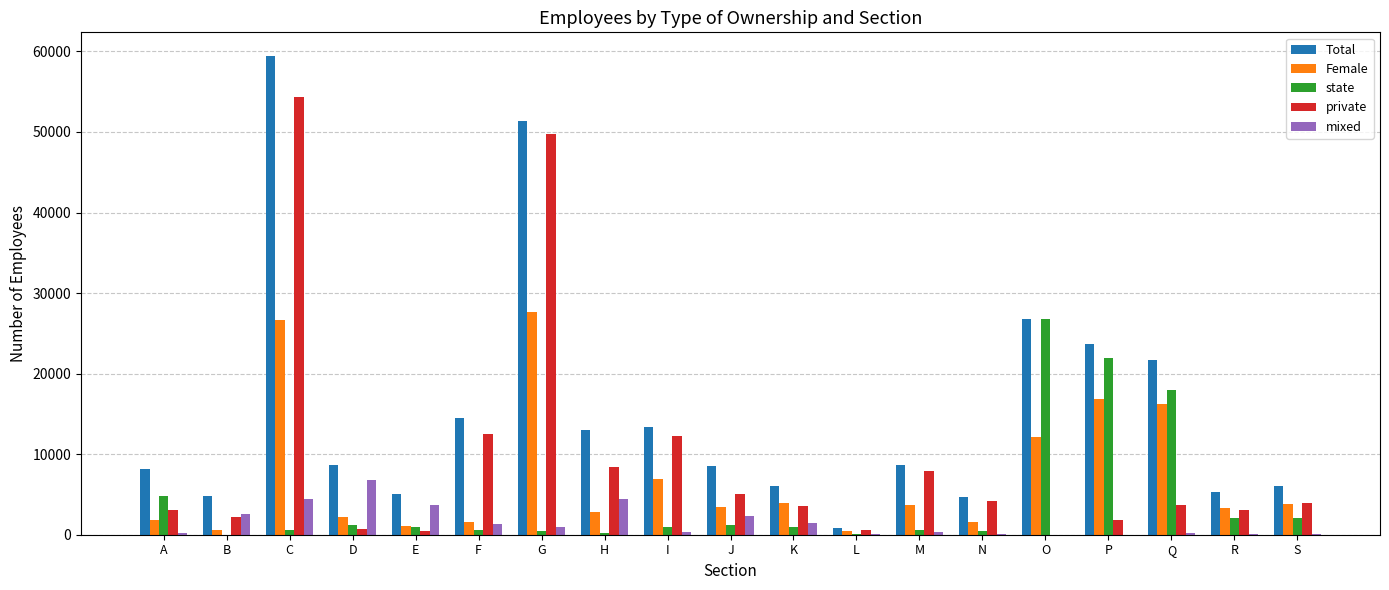

At which category is the sum across all series the highest?

C